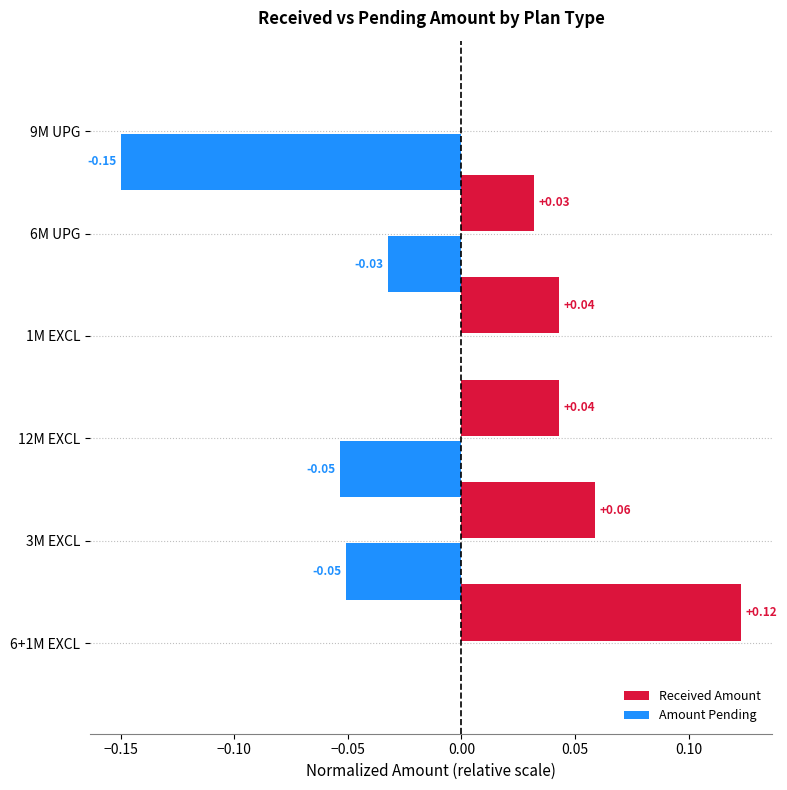

Which series has the largest total across all categories?

Received Amount